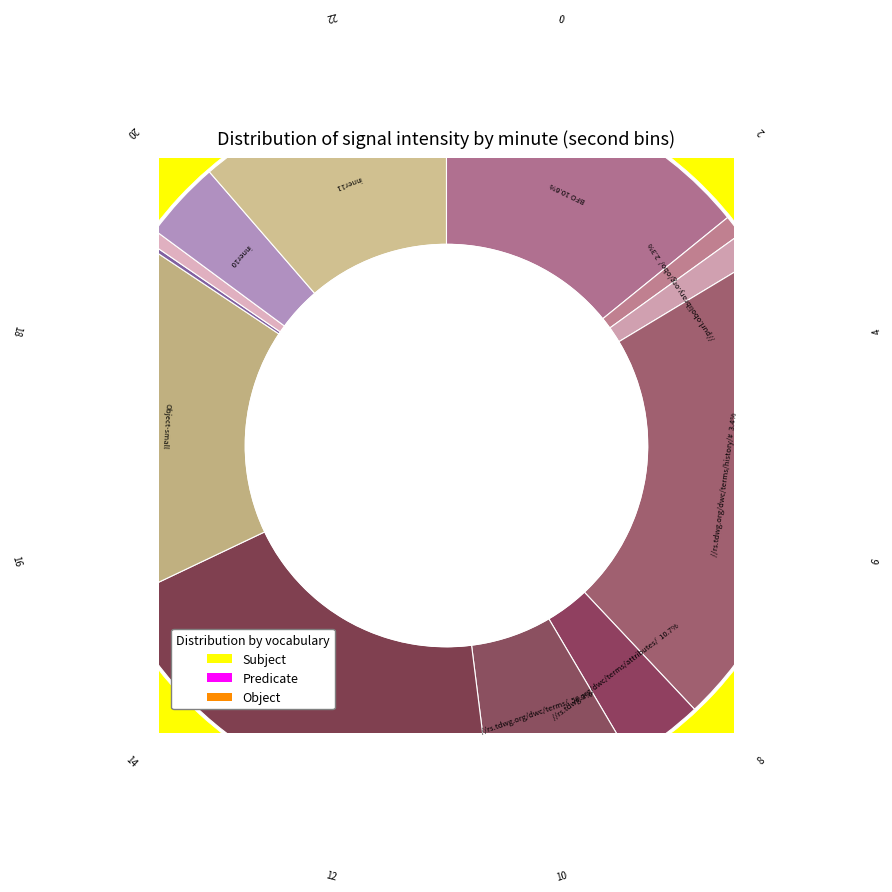

Is it true that 6 is 8% of the pie?

True